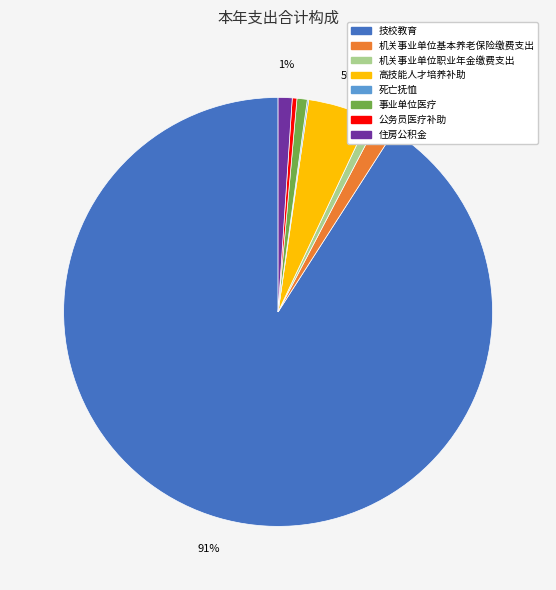

Does any single category account for the majority?

Yes